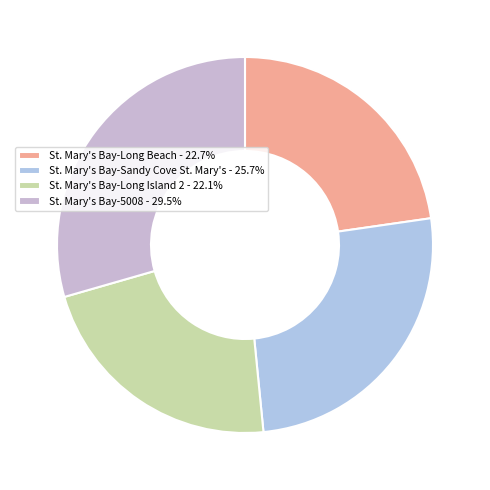

How many slices are in this pie chart?

4